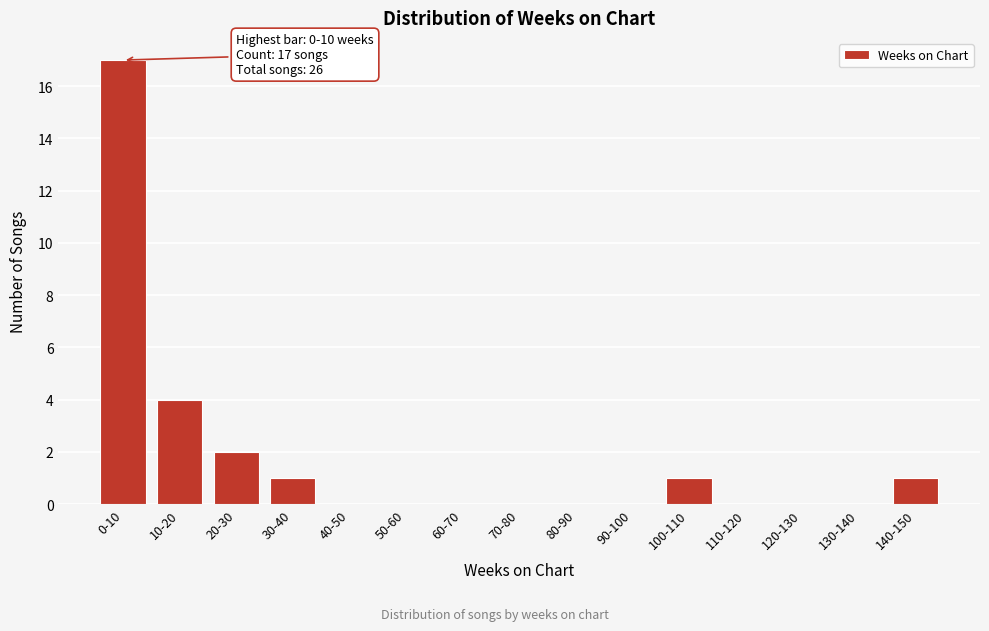

Reading right to left, list all the values displayed in this chart.

140-150=1	130-140=0	120-130=0	110-120=0	100-110=1	90-100=0	80-90=0	70-80=0	60-70=0	50-60=0	40-50=0	30-40=1	20-30=2	10-20=4	0-10=17